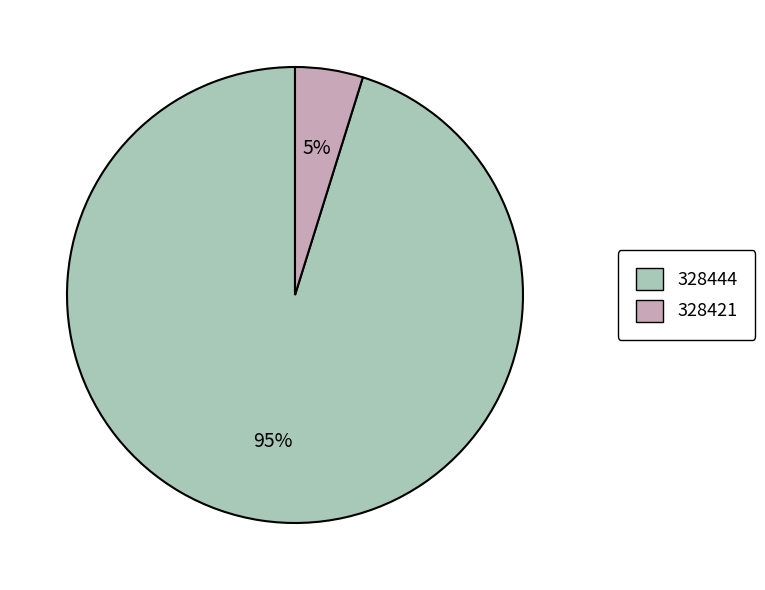

What percentage is the 328421 slice, to the nearest percent?

5%